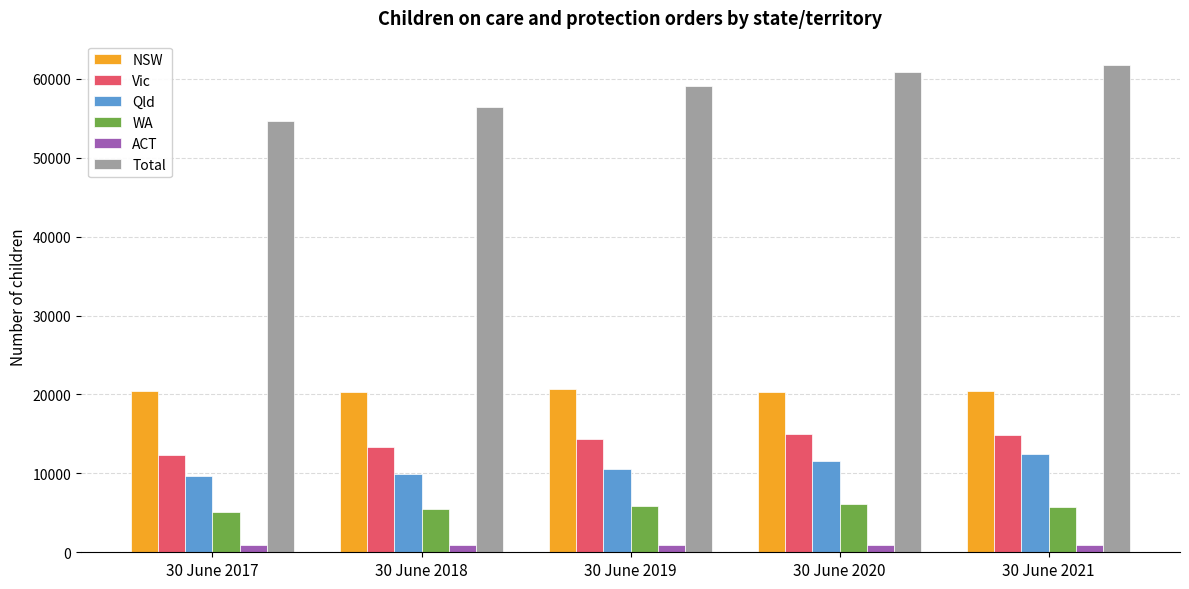

Count the number of categories in the chart.

5